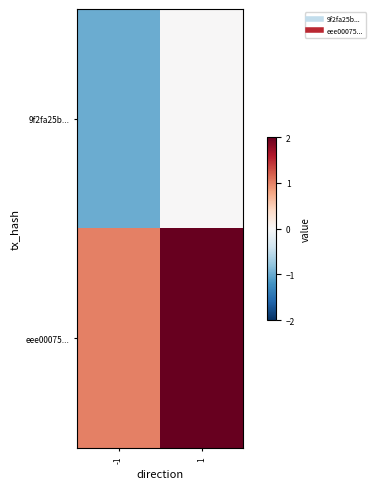

Between -1 and 1, which is larger?

1